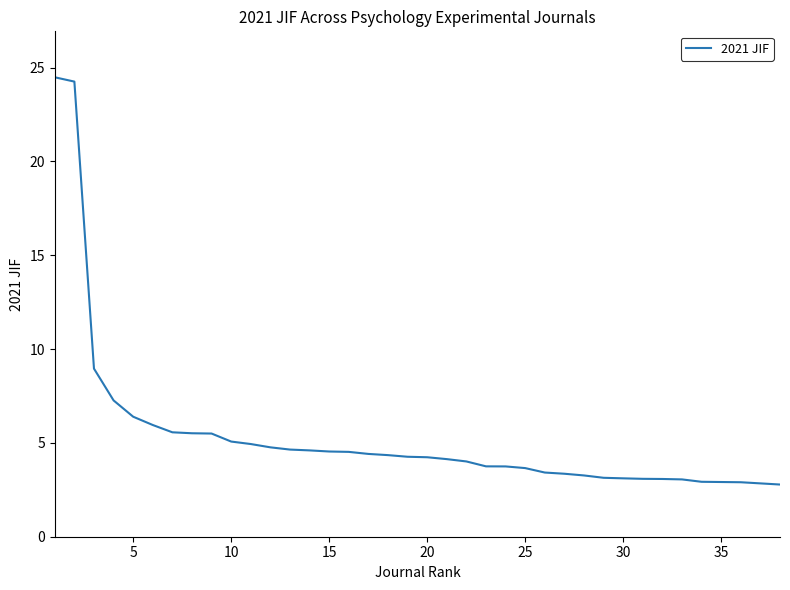

What is the sum of all values?

203.4